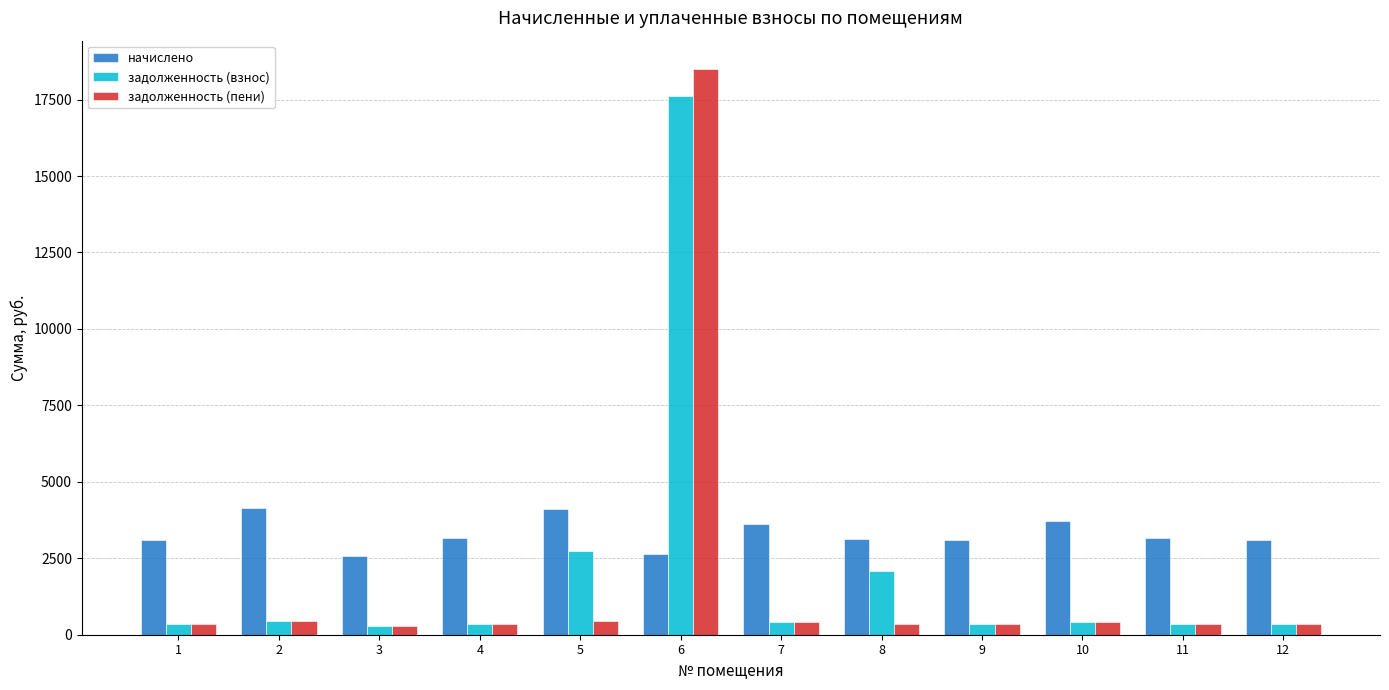

What is the maximum value for начислено?

4130.6